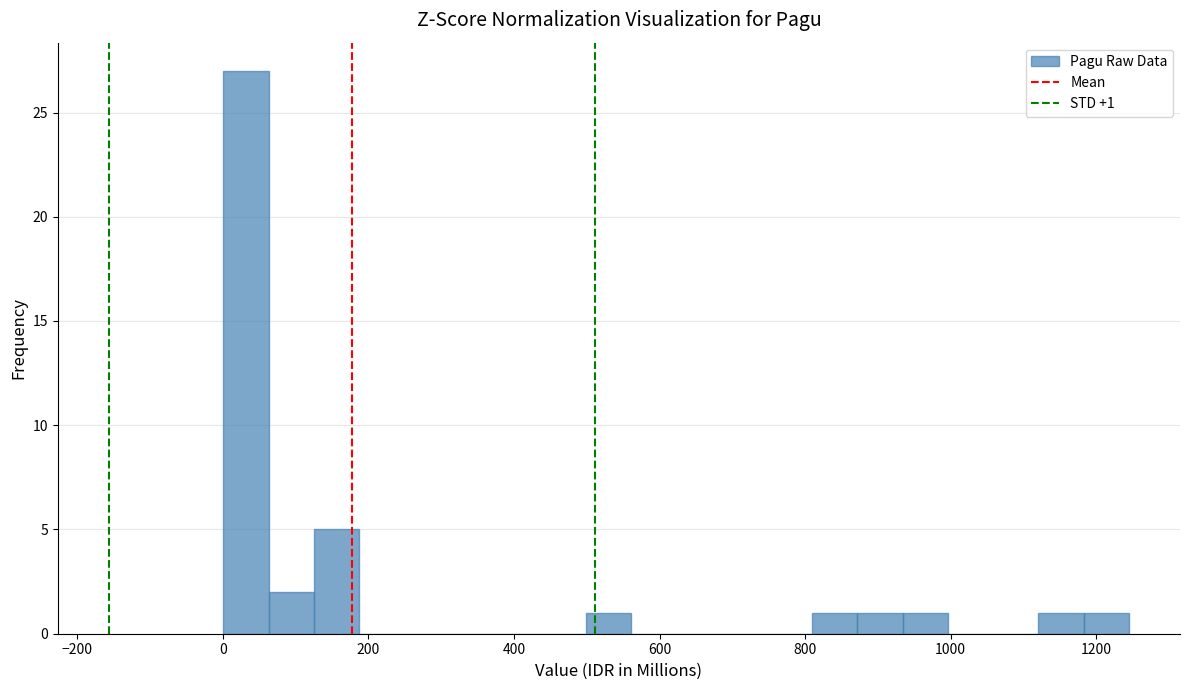

Read against the x-axis, roughly where is the centre of the tallest bar?

40